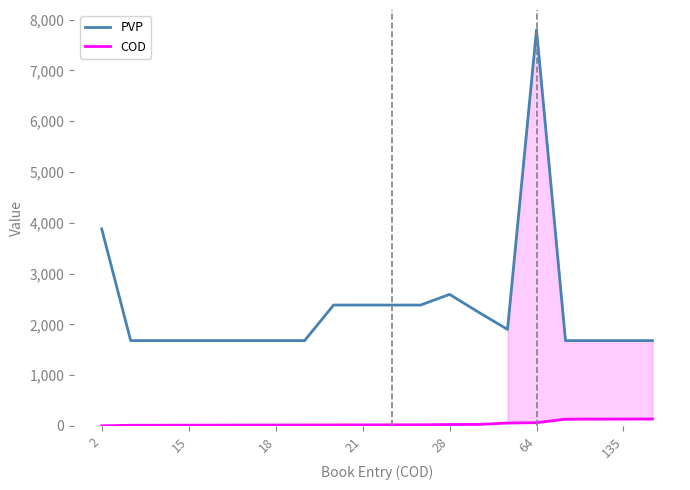

Which series has the largest total across all categories?

PVP